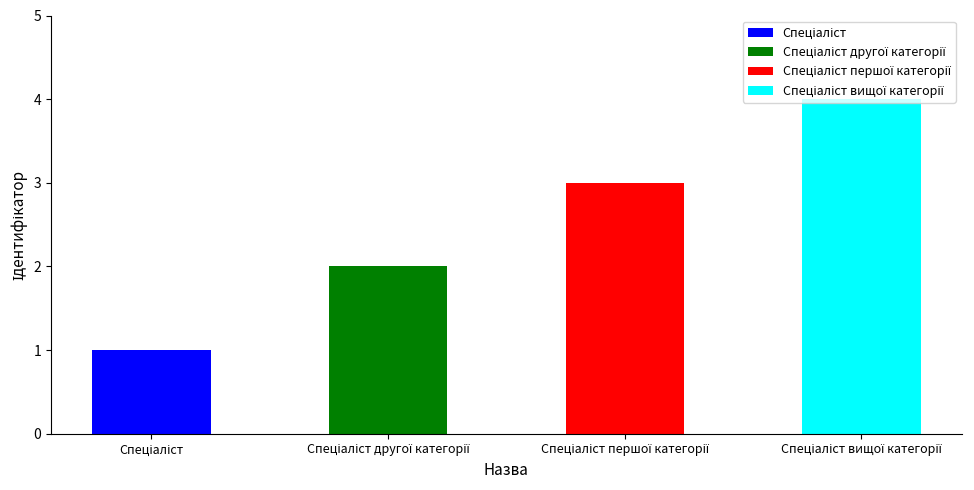

The value at Спеціаліст другої категорії is 3. True or false?

False